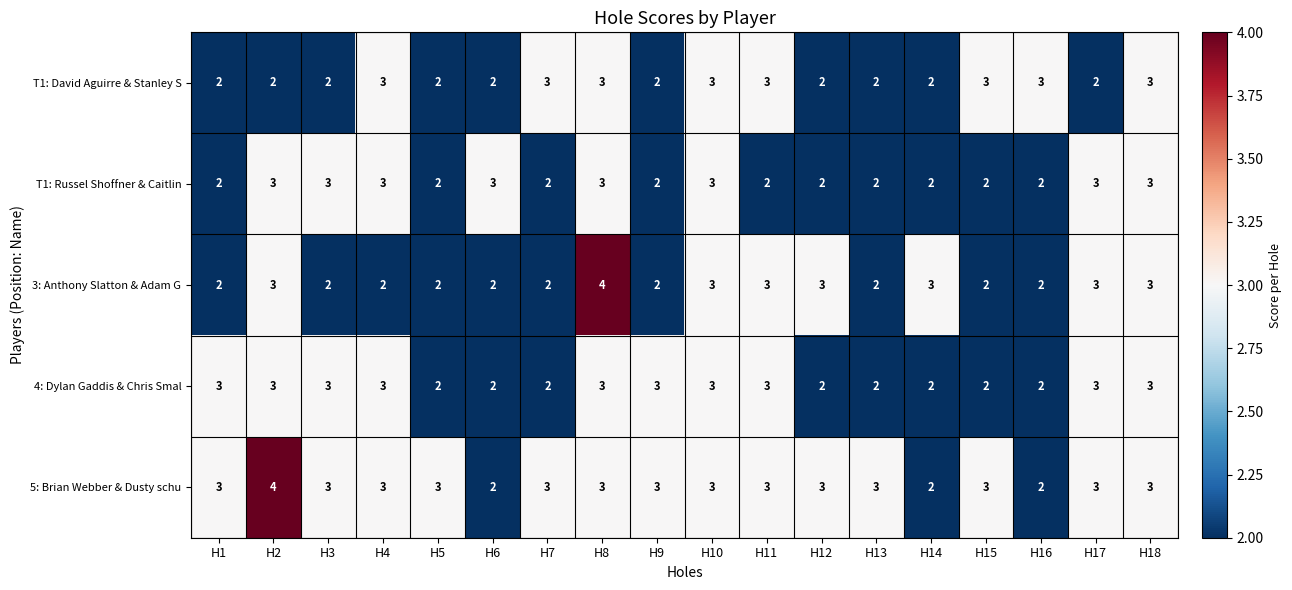

How many categories are shown in the chart?

18